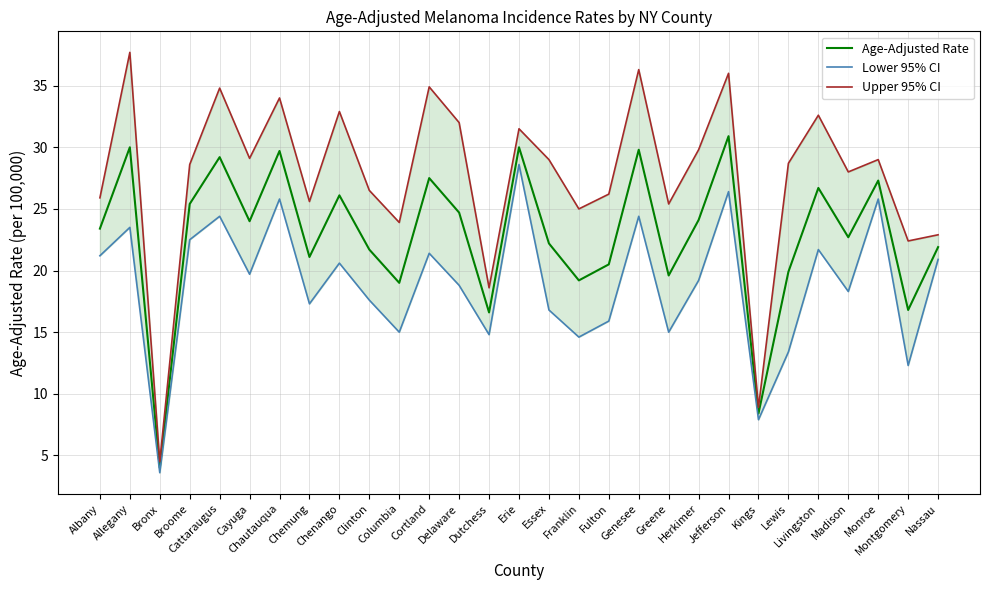

What is the difference between the second highest and second lowest values in the Upper 95% CI series?

27.4